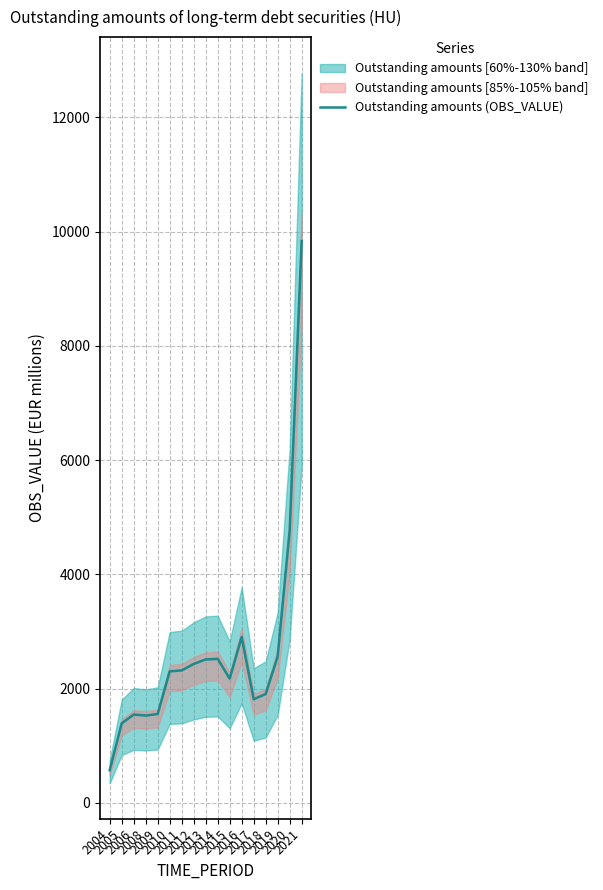

What is the maximum value shown in the chart?

9833.0